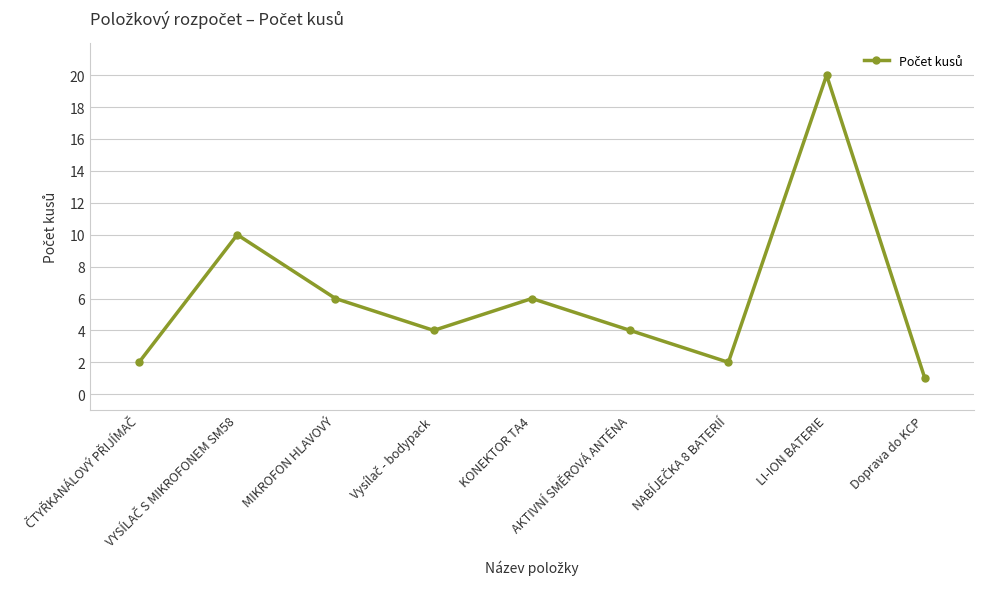

What is the difference between the second highest and second lowest values?

8